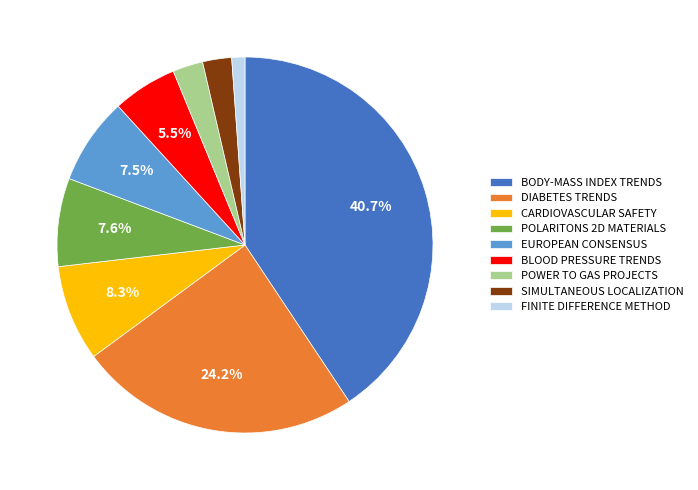

Is there any slice that represents more than half of the pie?

No